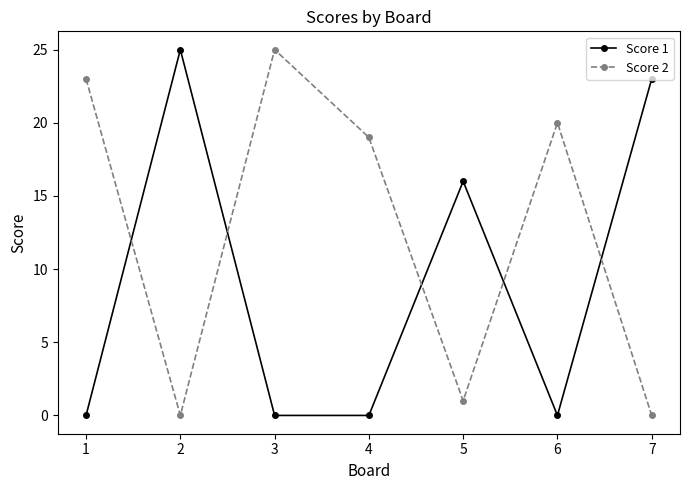

What is the approximate value of Score 1 at 2, to the nearest 5?

25